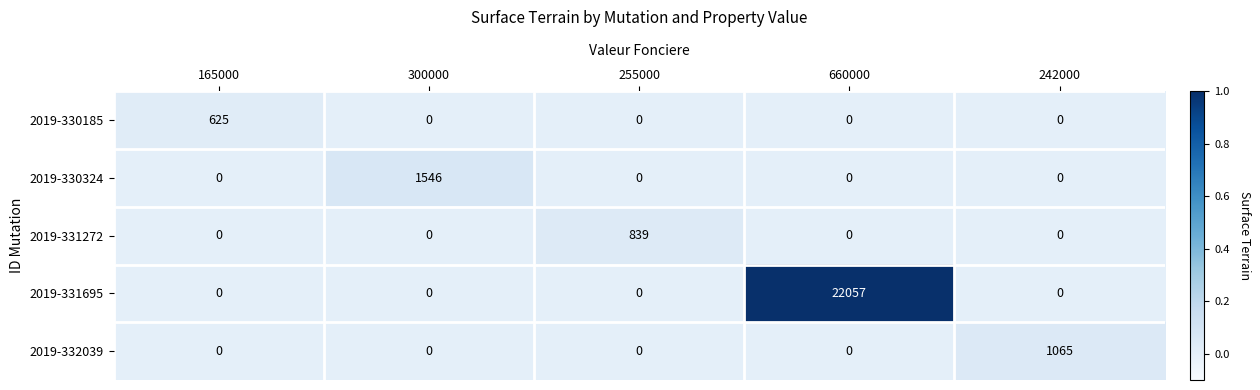

Between 660000 and 242000, which series saw the biggest shift?

2019-331695